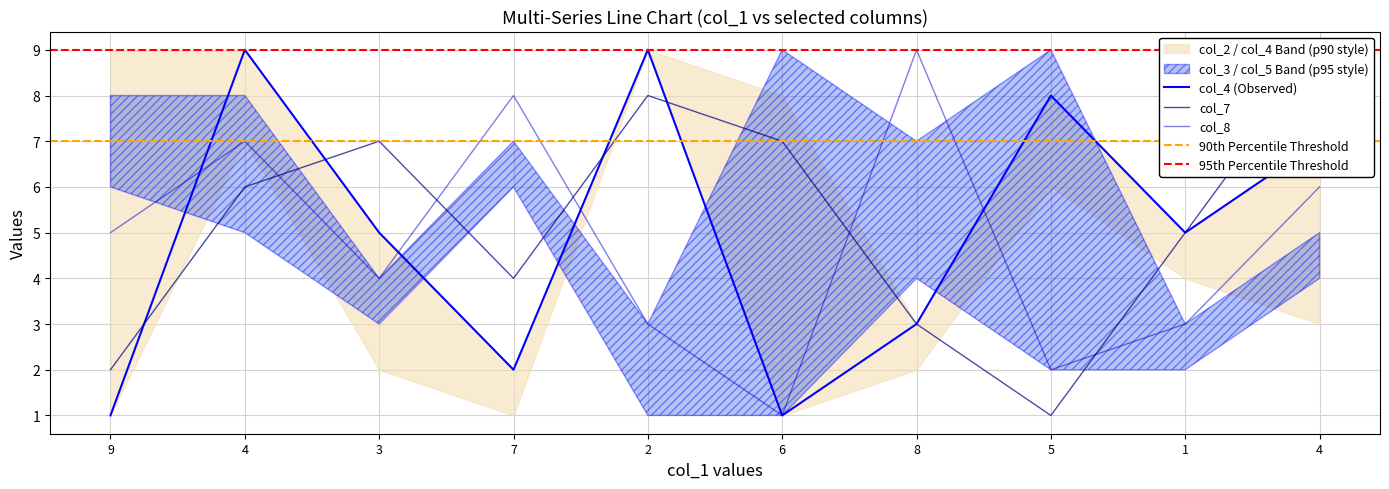

How many data points does each series have?

10